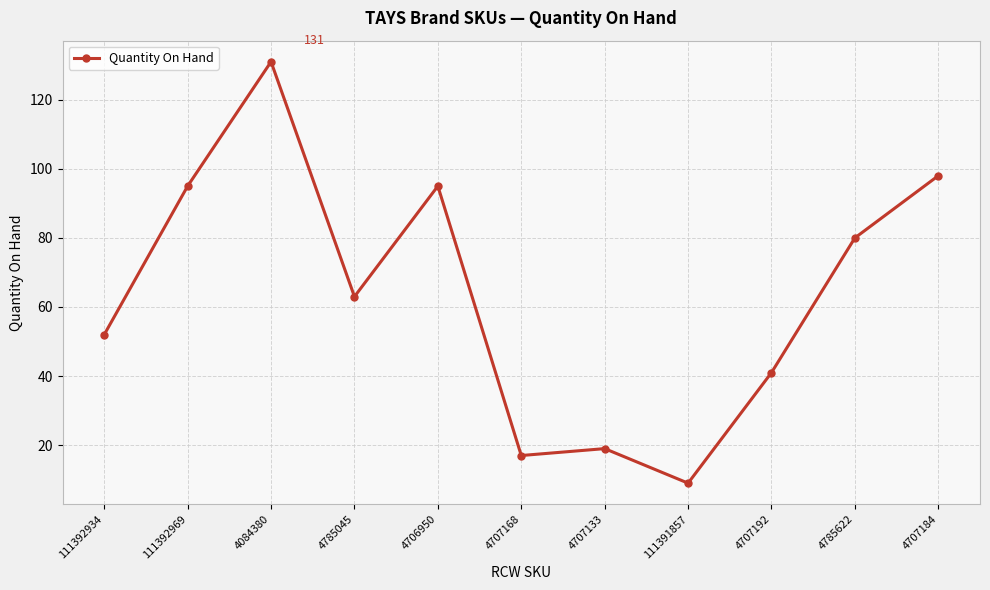

What is the sum of all values?

700